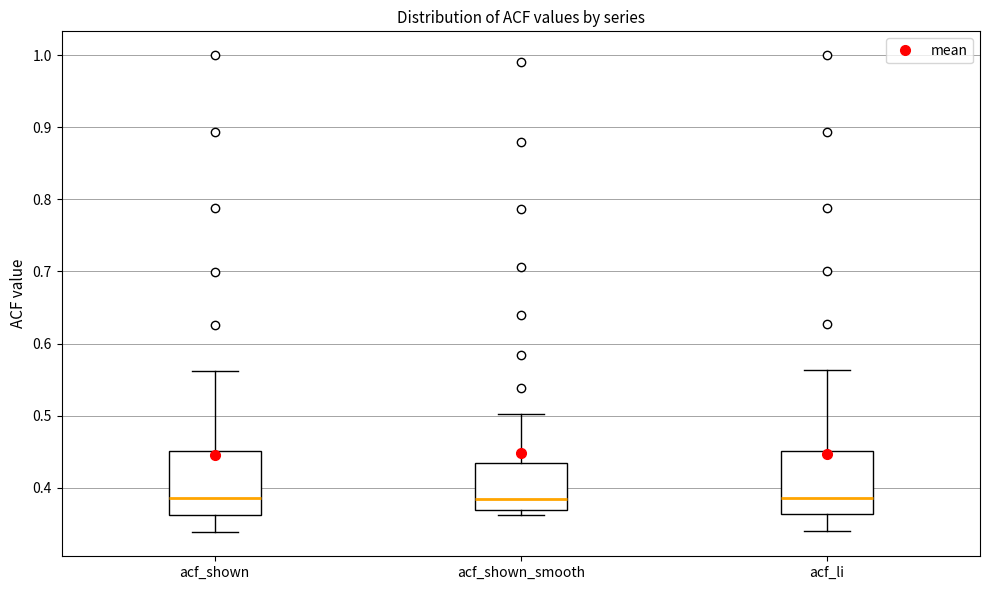

Reading left to right, read every box against the y-axis: the position of its median line, the range the box covers, and the ends of its whiskers. The values are not printed on the chart, so give them approximately, as read against the axis.

acf_shown: median 0.39, box 0.36 to 0.45, whiskers 0.34 to 0.56
acf_shown_smooth: median 0.38, box 0.37 to 0.43, whiskers 0.36 to 0.50
acf_li: median 0.39, box 0.36 to 0.45, whiskers 0.34 to 0.56